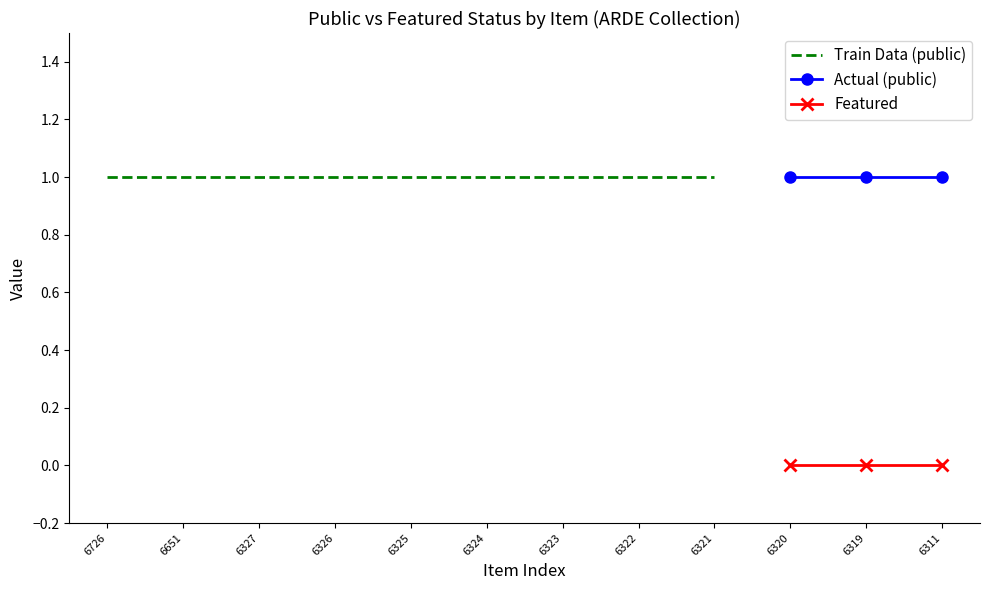

What is the value of the Train Data point at the 1st from the left?

1